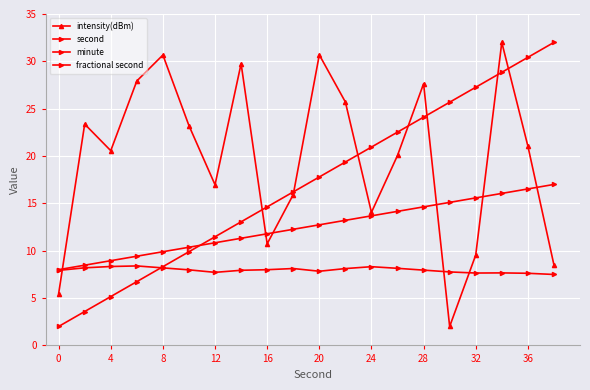

How many lines are shown in the chart?

4